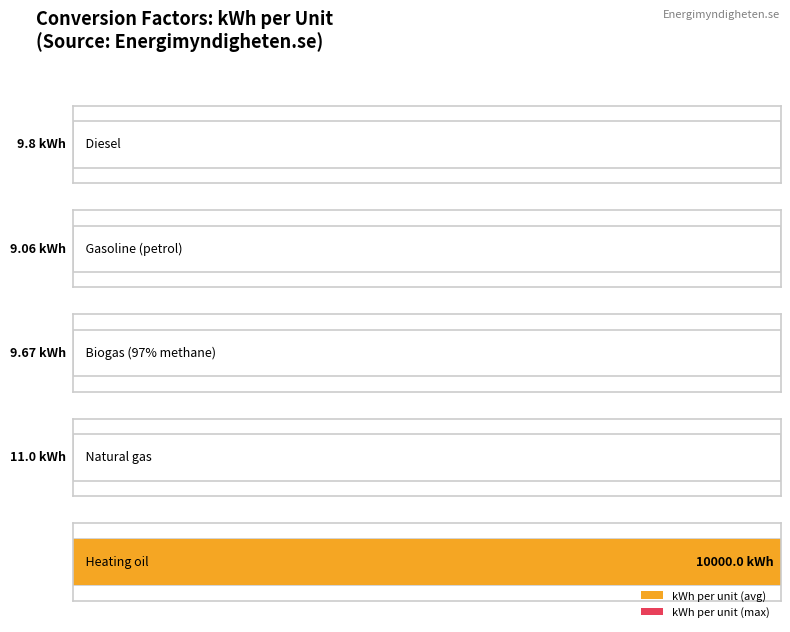

Between Diesel and Biogas (97% methane), which is larger?

Diesel